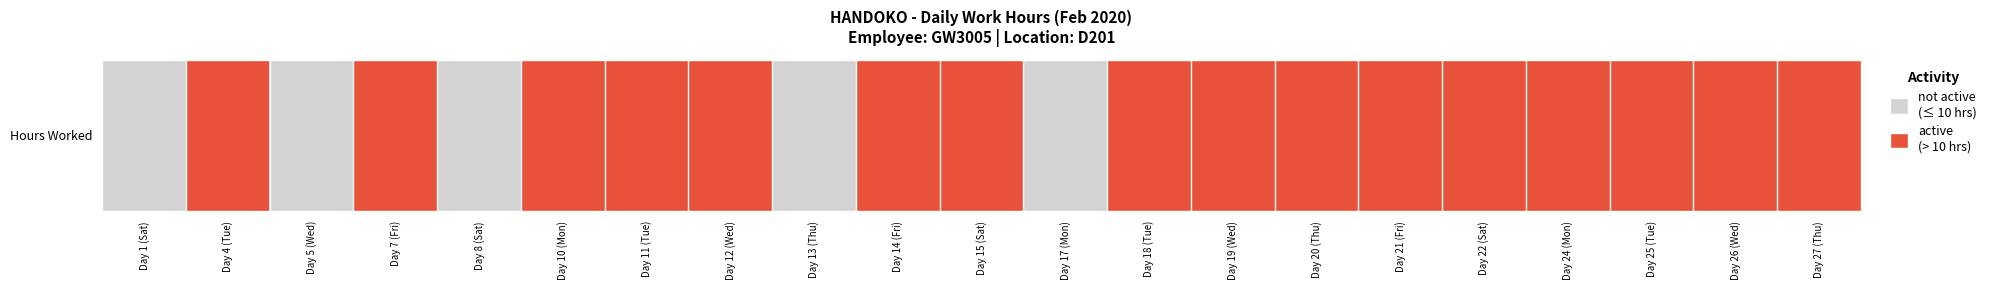

True or false: the data shows 1 at Day 20 (Thu).

True